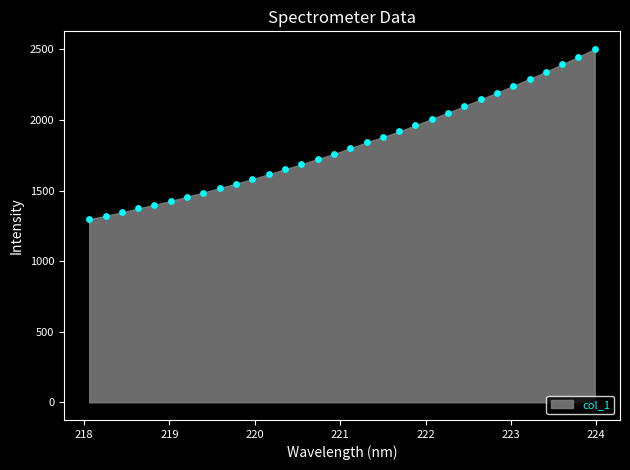

What is the range of Y values (max minus min)?

1206.4